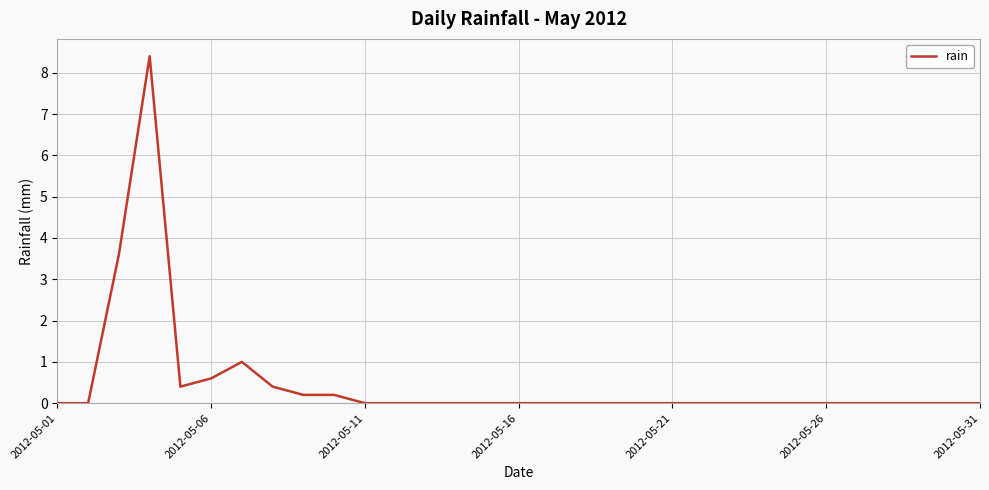

What is the difference between the maximum and minimum values?

8.4